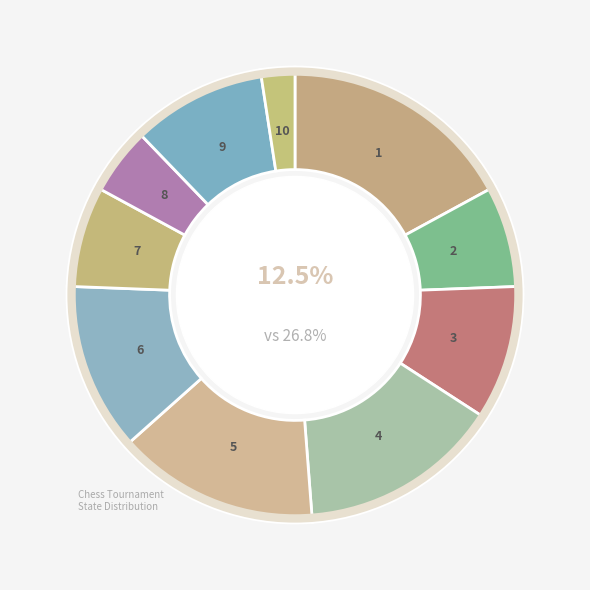

Count the number of slices in the pie.

10